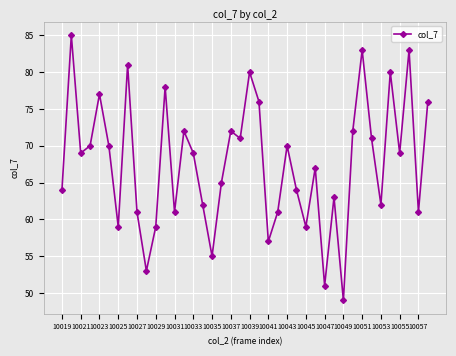

What is the sum of all values?

2707